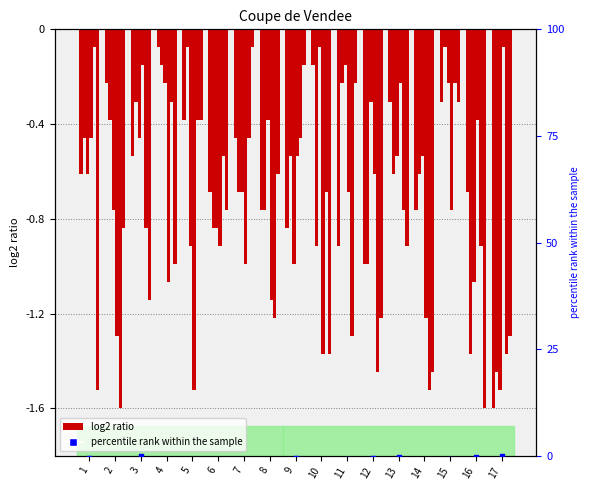

Is the value of Partie 1 at 13 greater than the value of Partie 6 at 10?

Yes